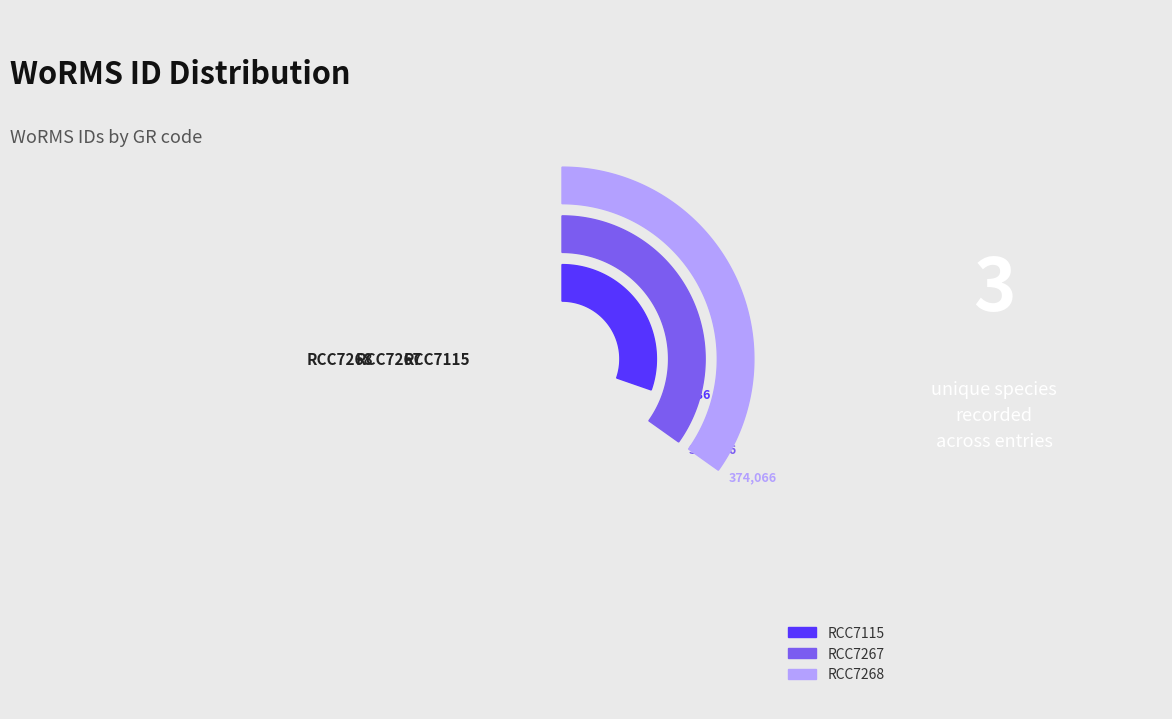

True or false: RCC7267 accounts for 45% of the total.

False